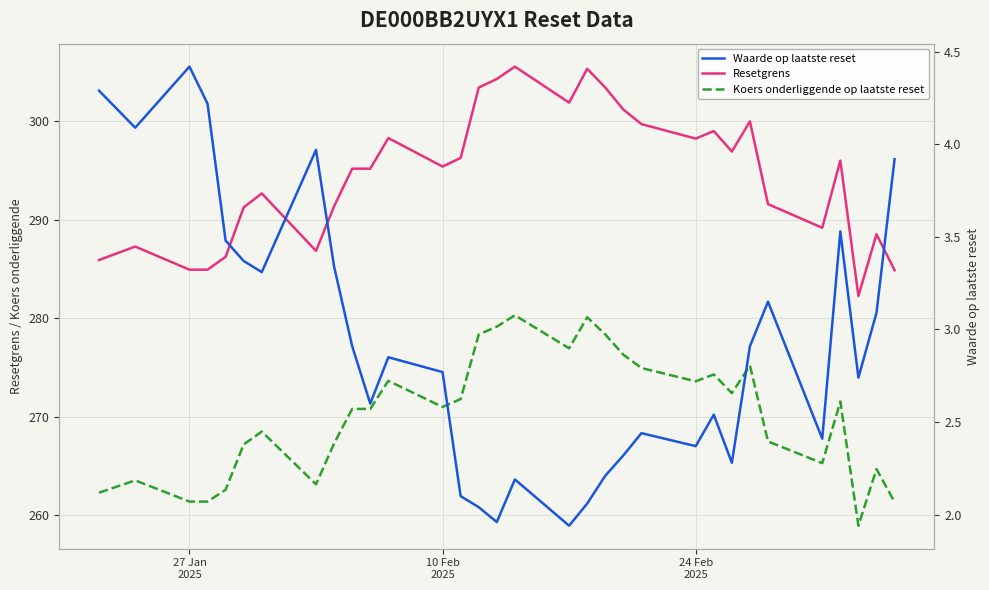

True or false: Koers onderliggende op laatste reset and Resetgrens intersect in this chart.

False